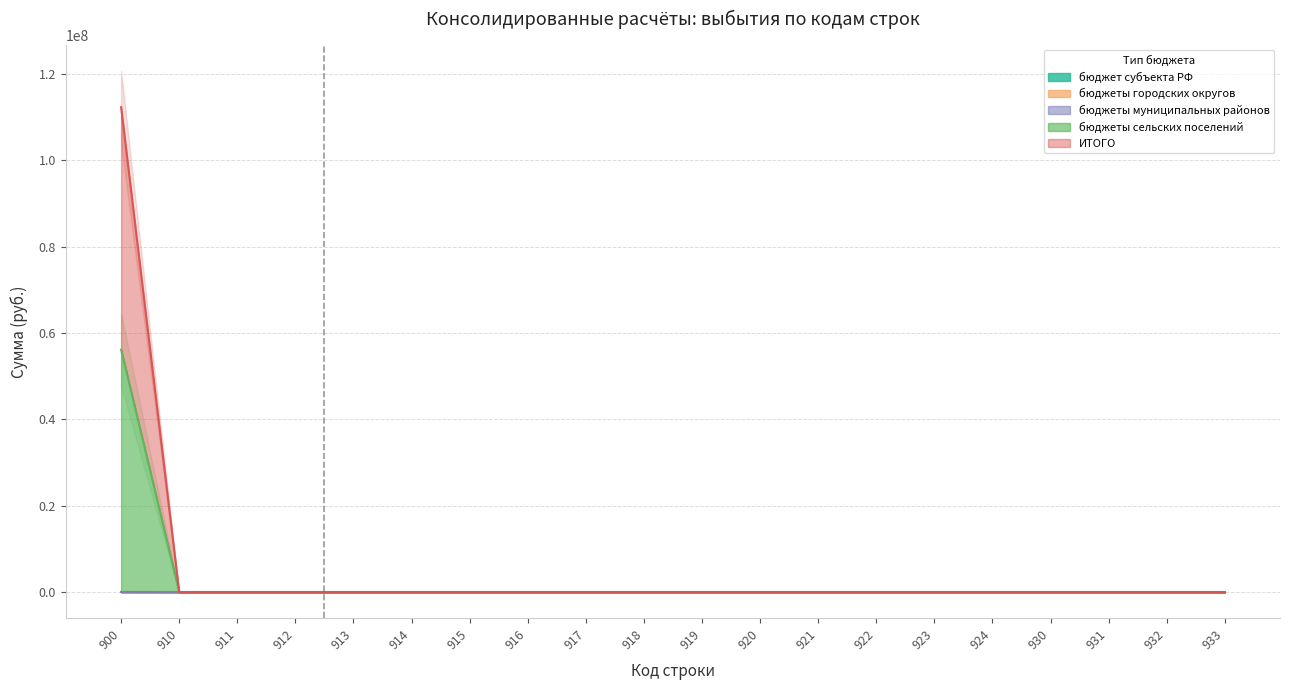

True or false: бюджеты сельских поселений and ИТОГО intersect in this chart.

False